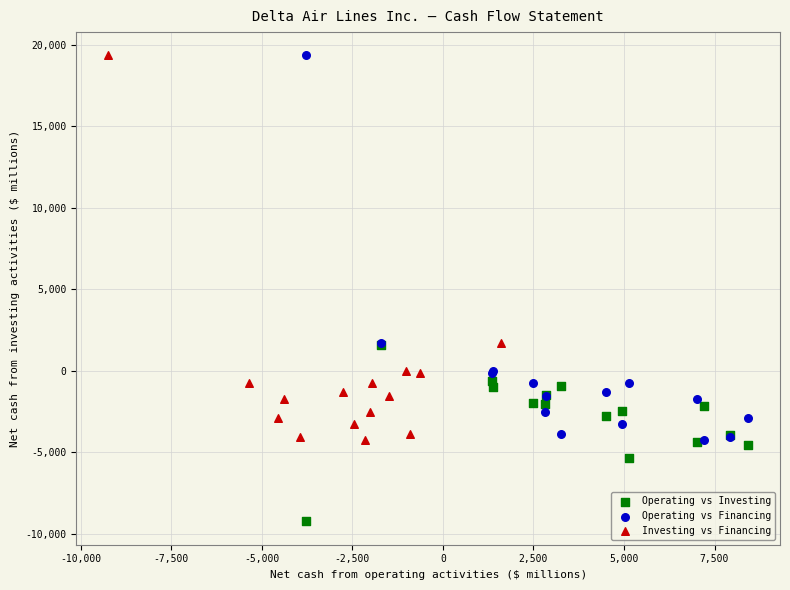

Which series reaches the minimum Y coordinate?

Operating vs Investing